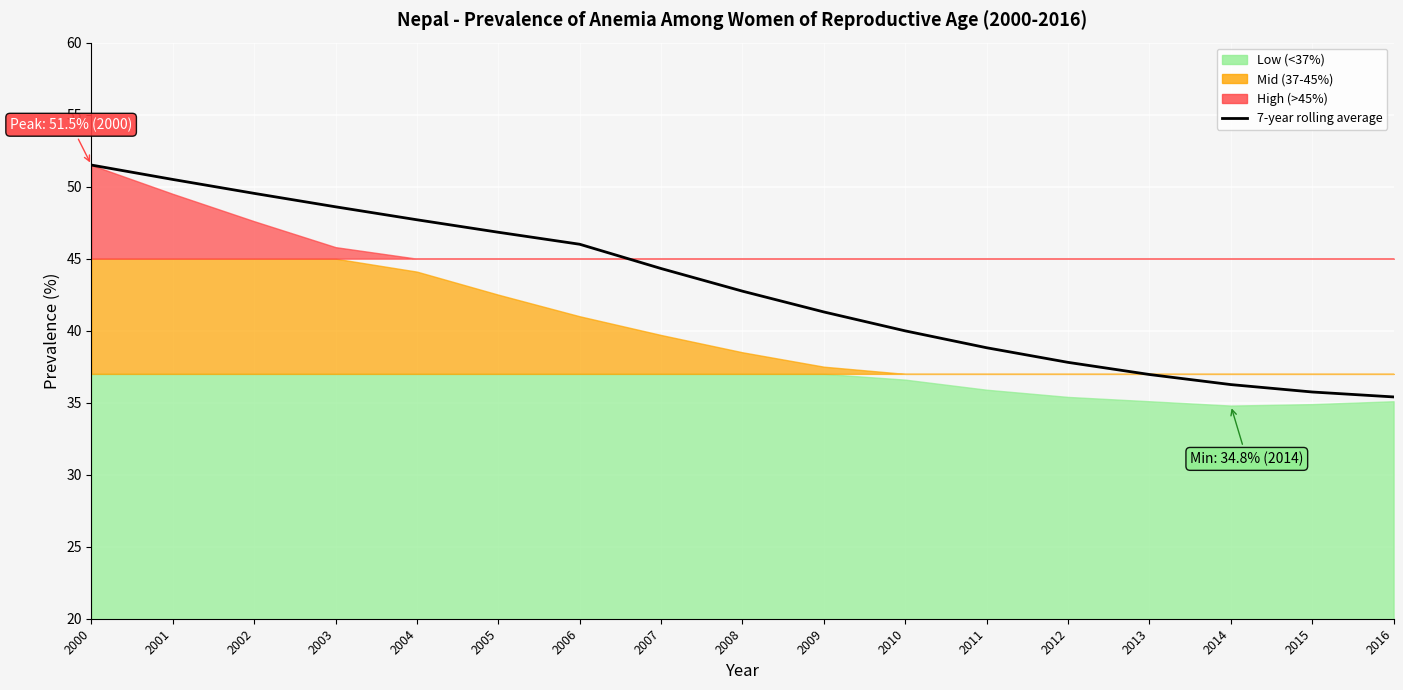

The chart shows a value of 57.5 at 2016. True or false?

False